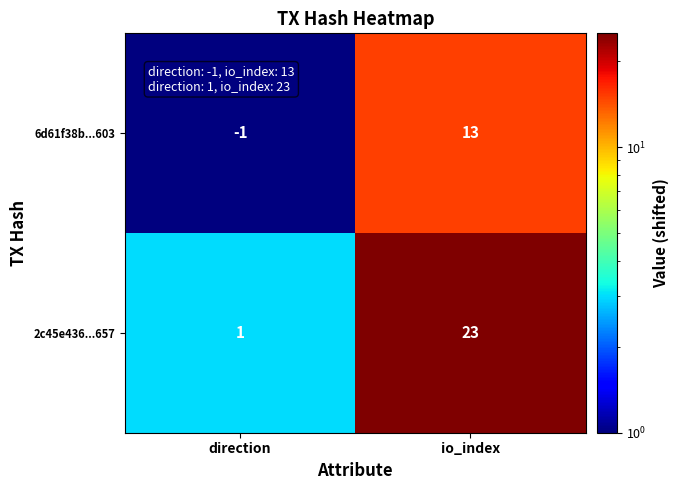

At direction, list the series in order from largest to smallest.

2c45e436...657, 6d61f38b...603